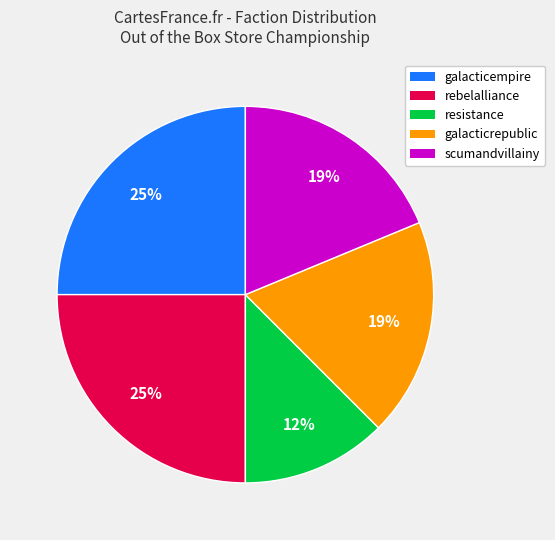

What is the ratio of the value at galacticempire to the value at rebelalliance?

1.0